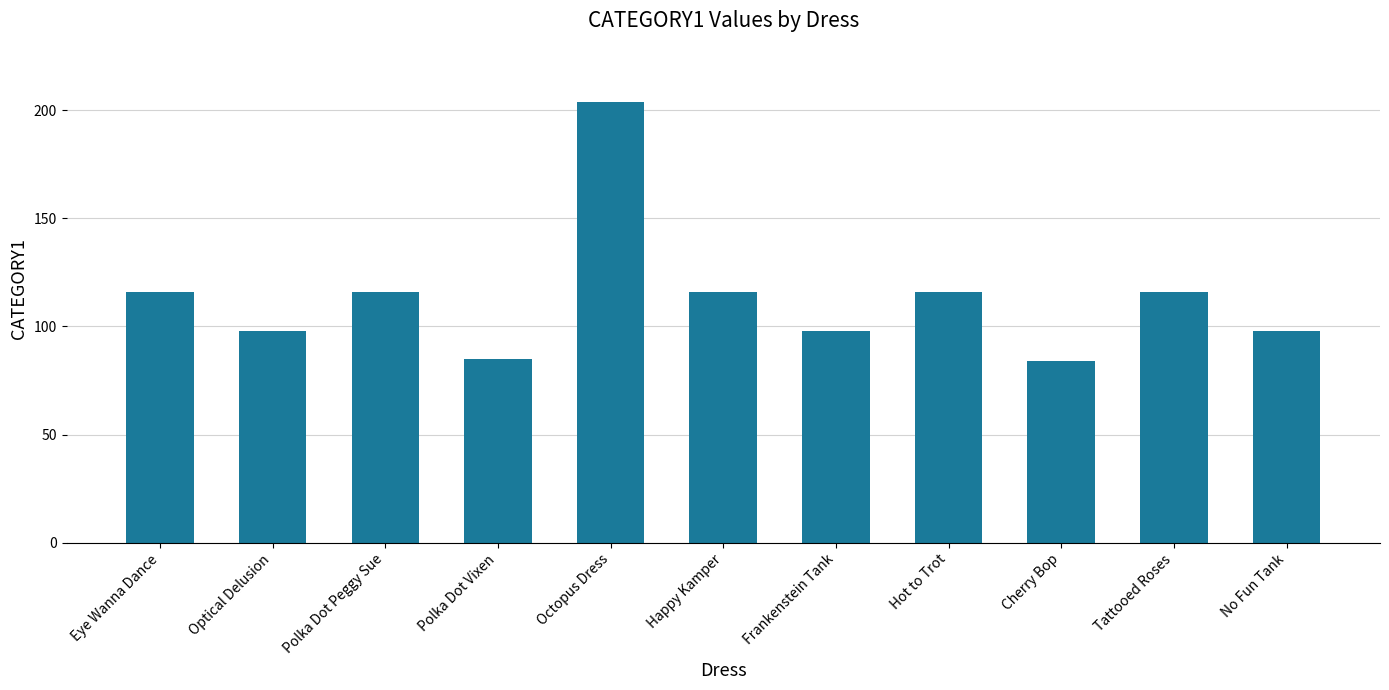

What is the approximate value at Eye Wanna Dance?

116